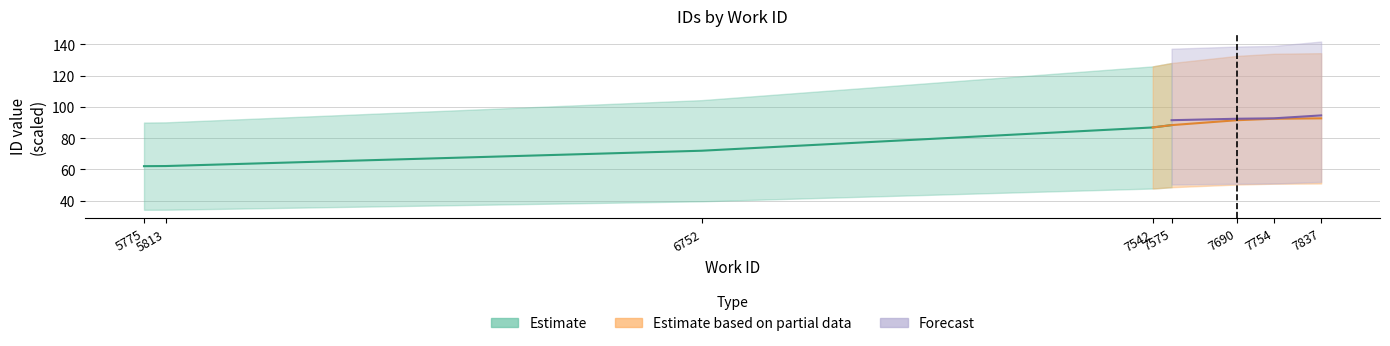

How many values in the Estimate based on partial data series are below 91?

2